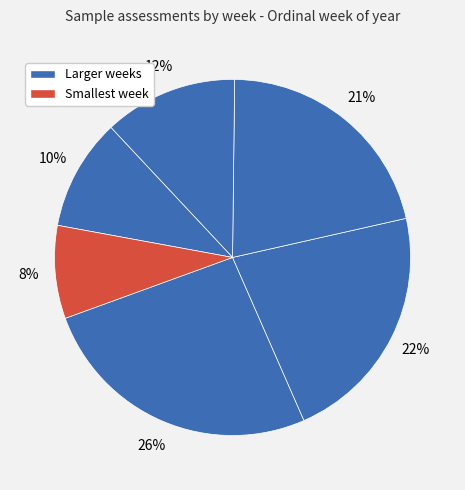

Count the number of slices in the pie.

6